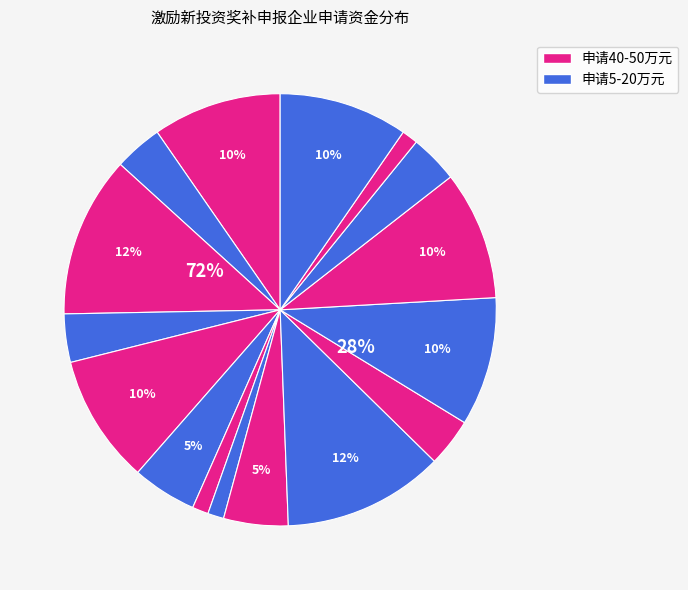

What percentage do 新州实业（广东）有限公司 and 知美屋食品有限公司 together represent?

16.9%